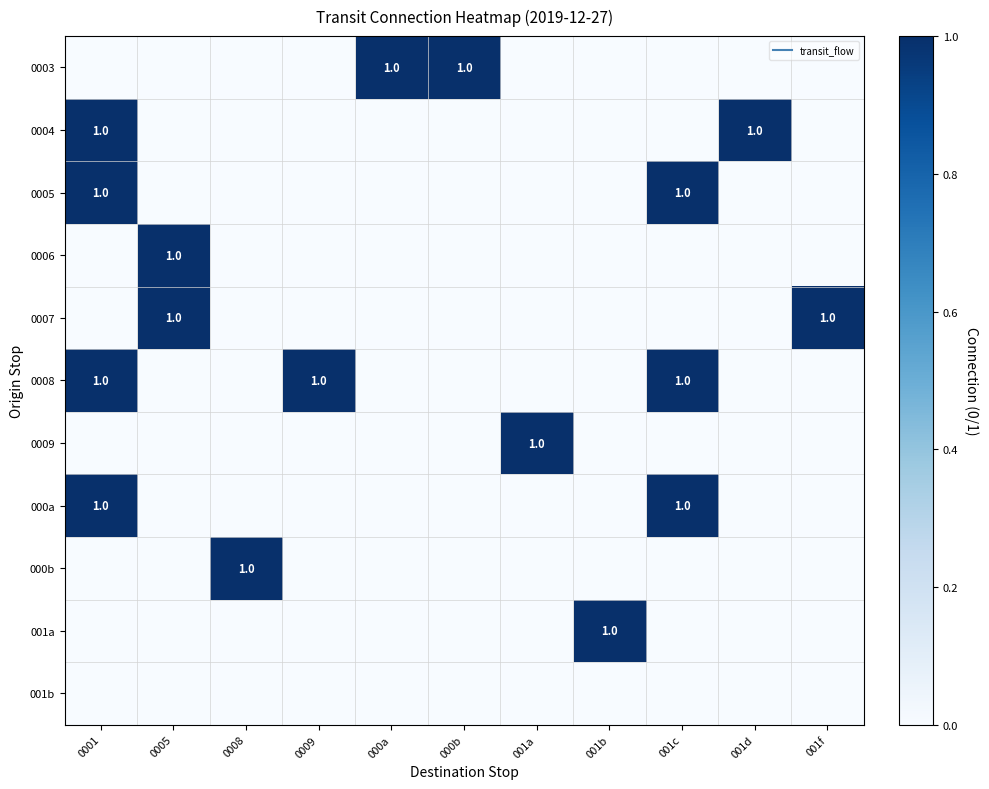

Where is 0007 nearest to the value 0?

0001